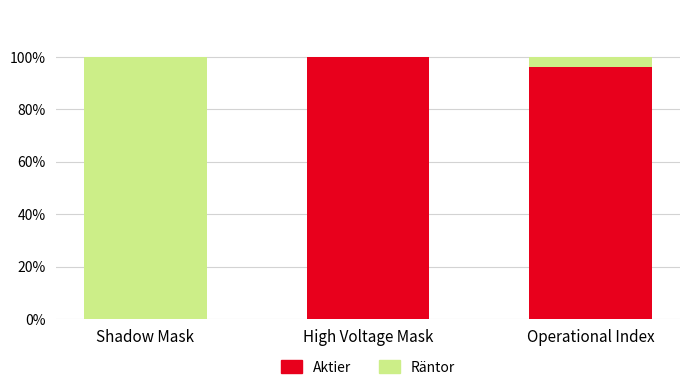

Are the bars horizontal?

No